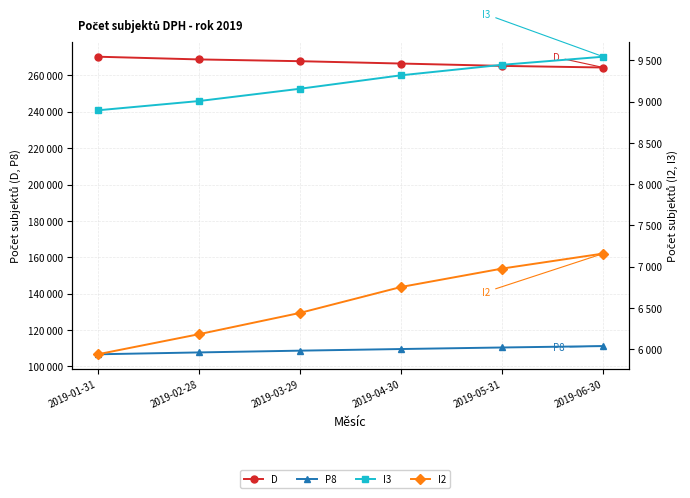

At which label does I3 reach its minimum?

2019-01-31